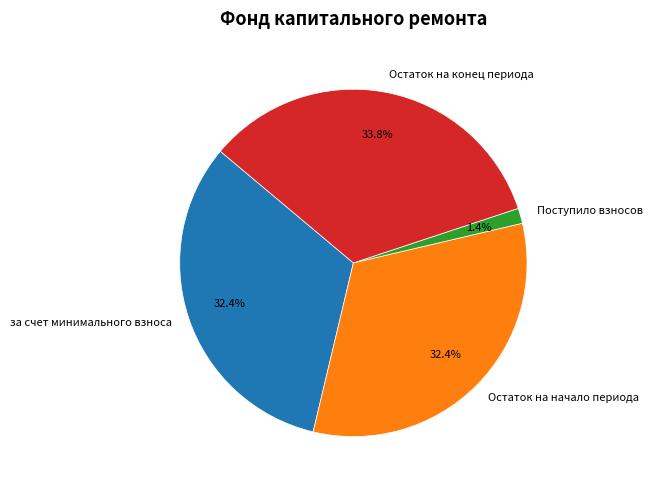

Does Остаток на конец периода represent more than half of the total?

No